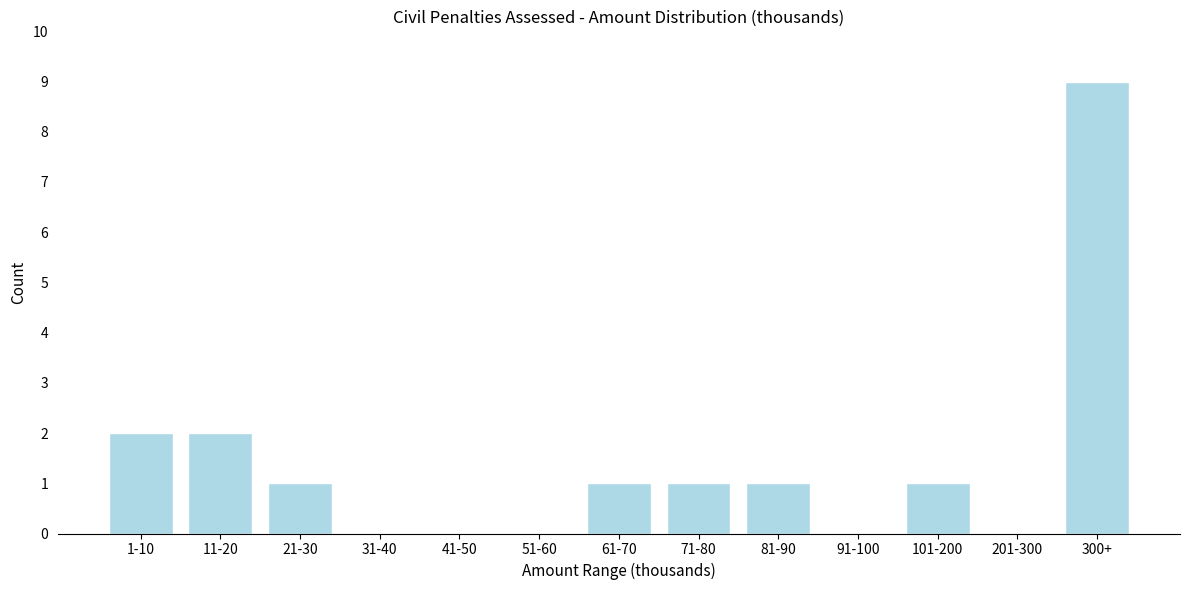

Reading left to right, list all the values displayed in this chart.

1-10=2	11-20=2	21-30=1	31-40=0	41-50=0	51-60=0	61-70=1	71-80=1	81-90=1	91-100=0	101-200=1	201-300=0	300+=9